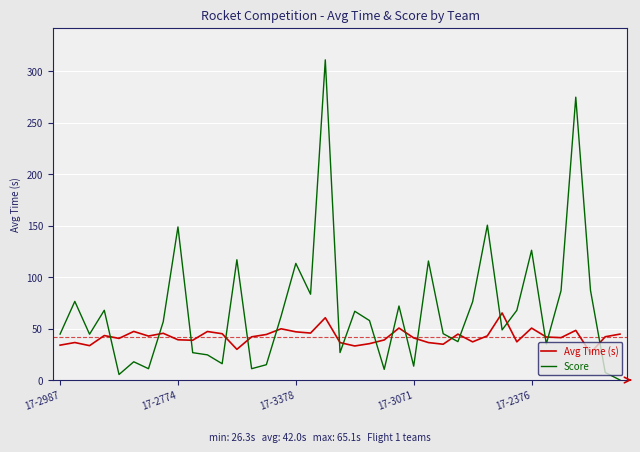

Which series ends up on top after the final intersection of Avg Time (s) and Score?

Avg Time (s)